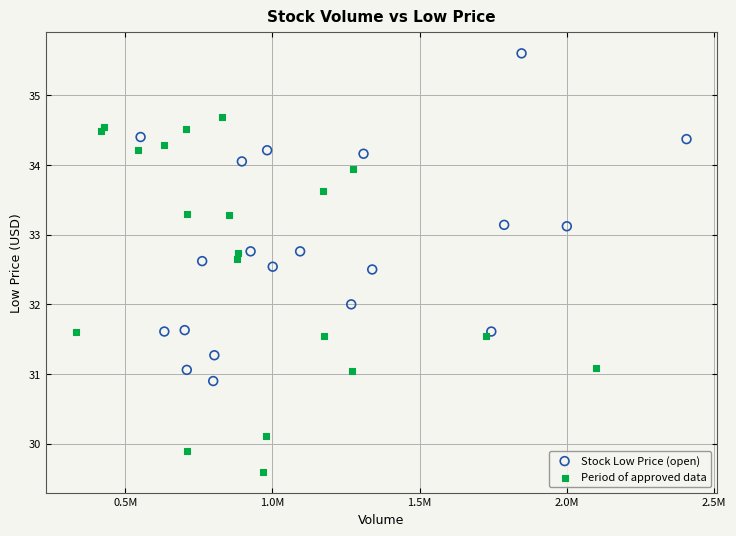

Which series reaches the minimum Y coordinate?

Period of approved data